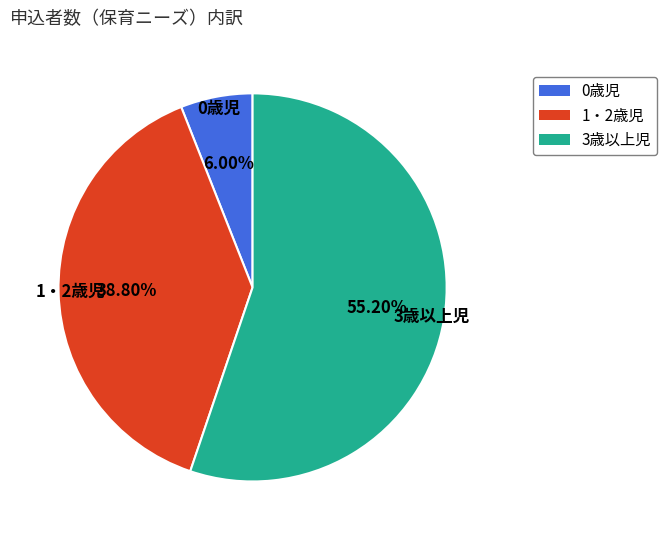

Rank the categories by value from lowest to highest.

0歳児, 1・2歳児, 3歳以上児